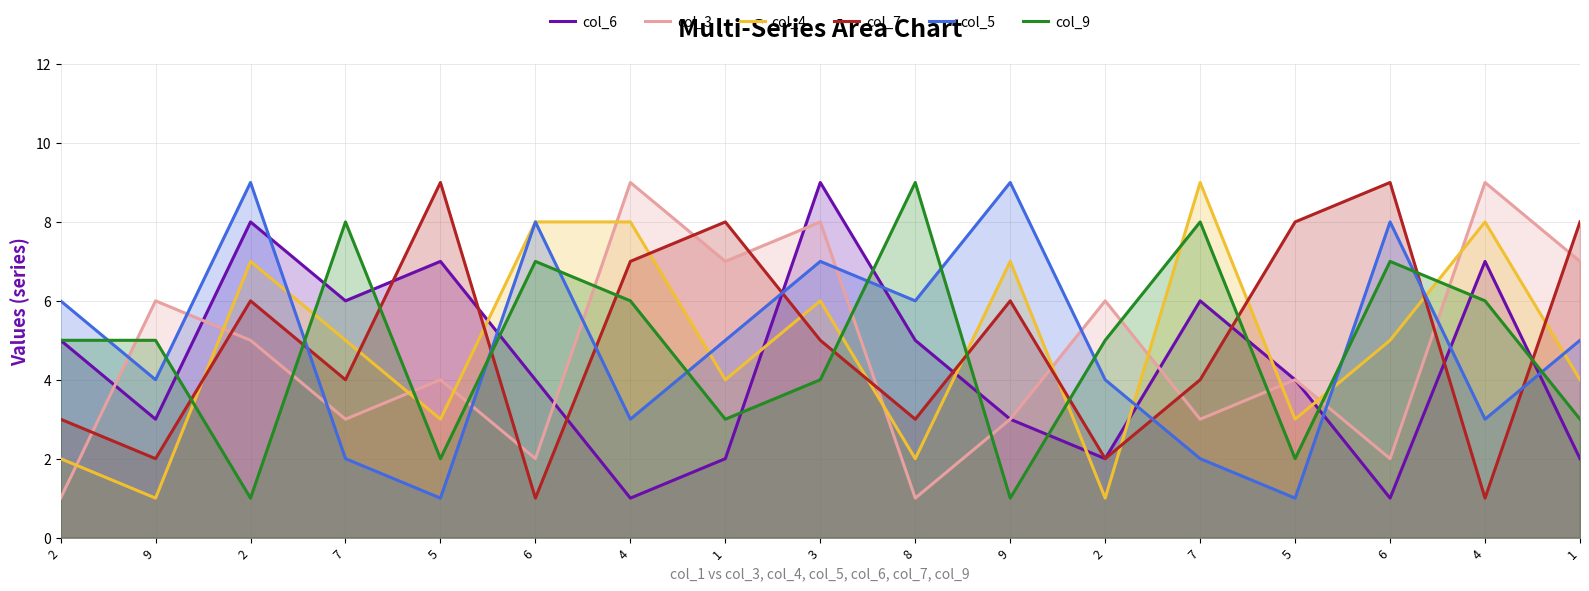

True or false: col_6 and col_9 cross at least once.

True